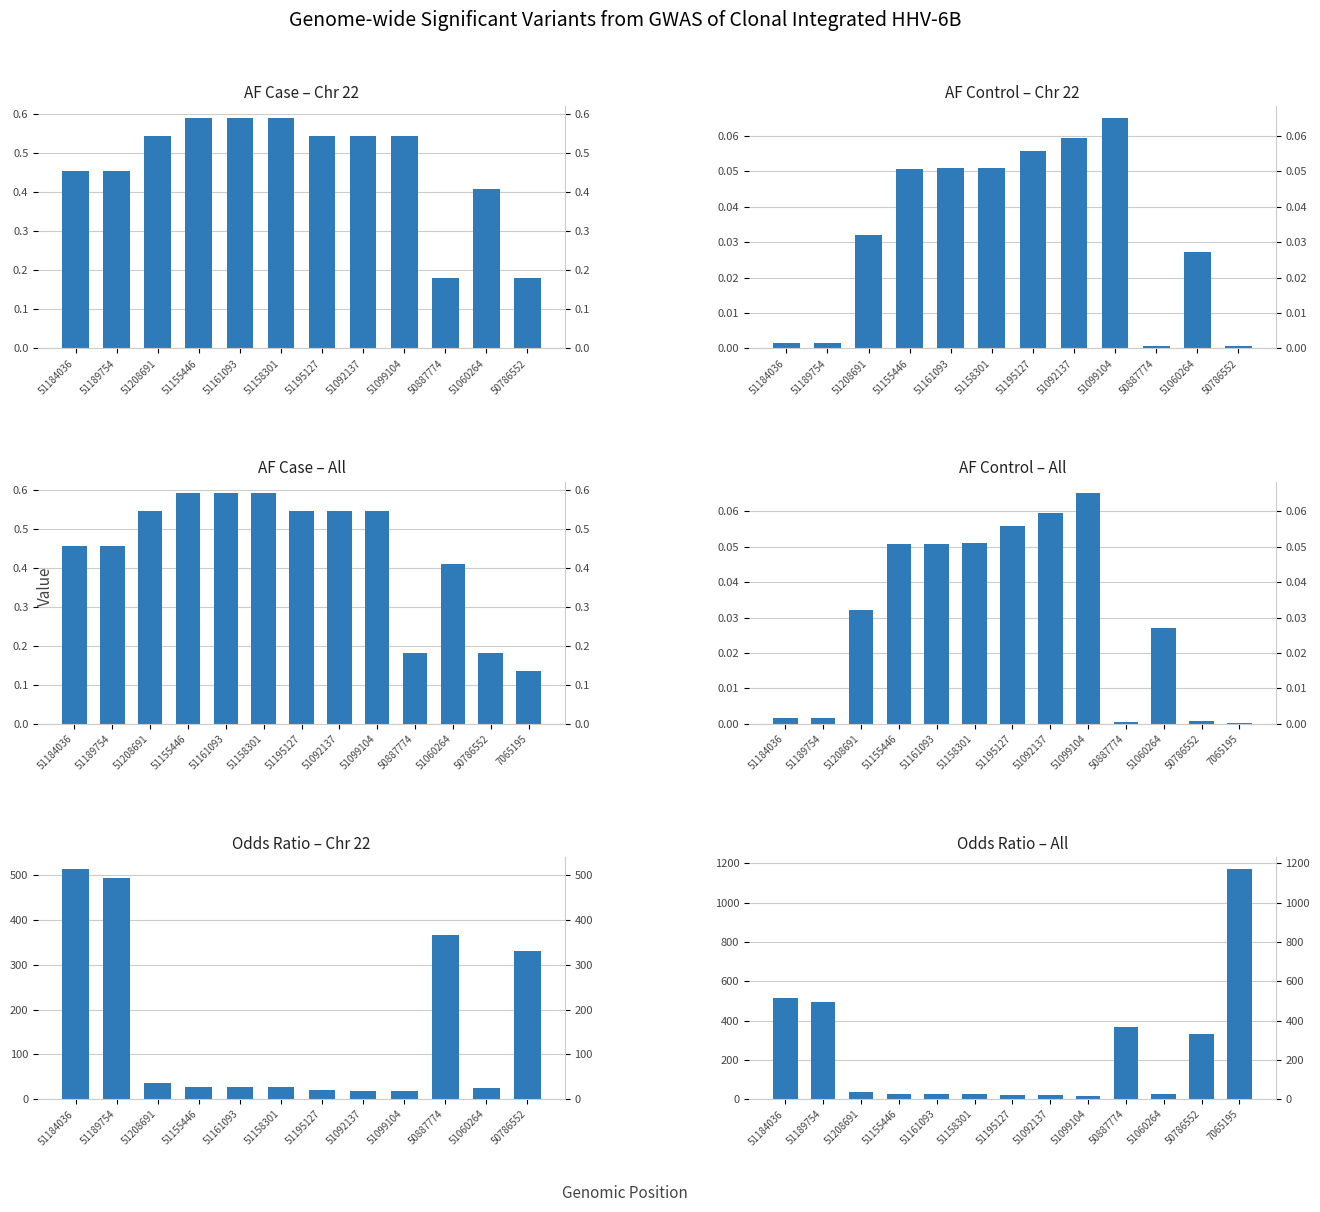

The value of AF Control at 51189754 is 0.0. True or false?

True